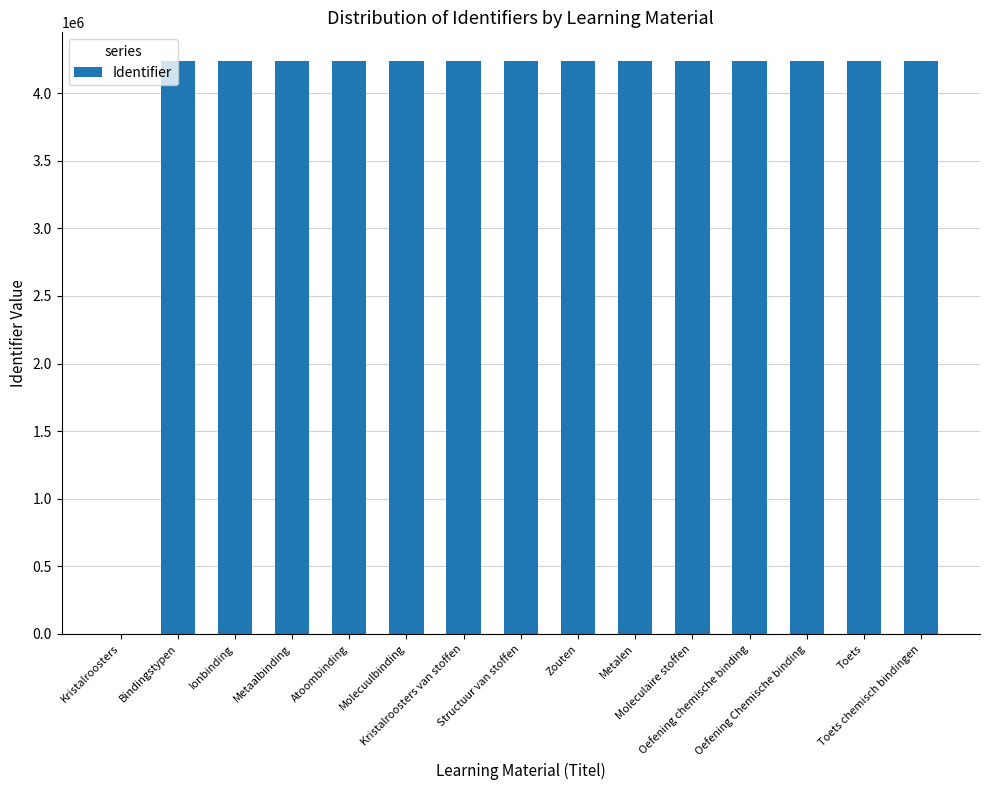

The value at Metaalbinding is 6529337. True or false?

False